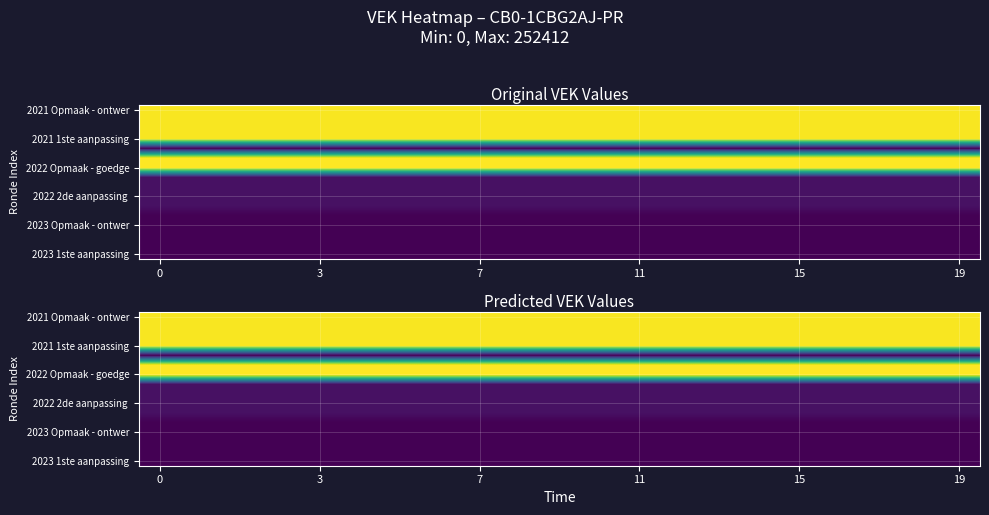

What is the greatest value displayed?

252412